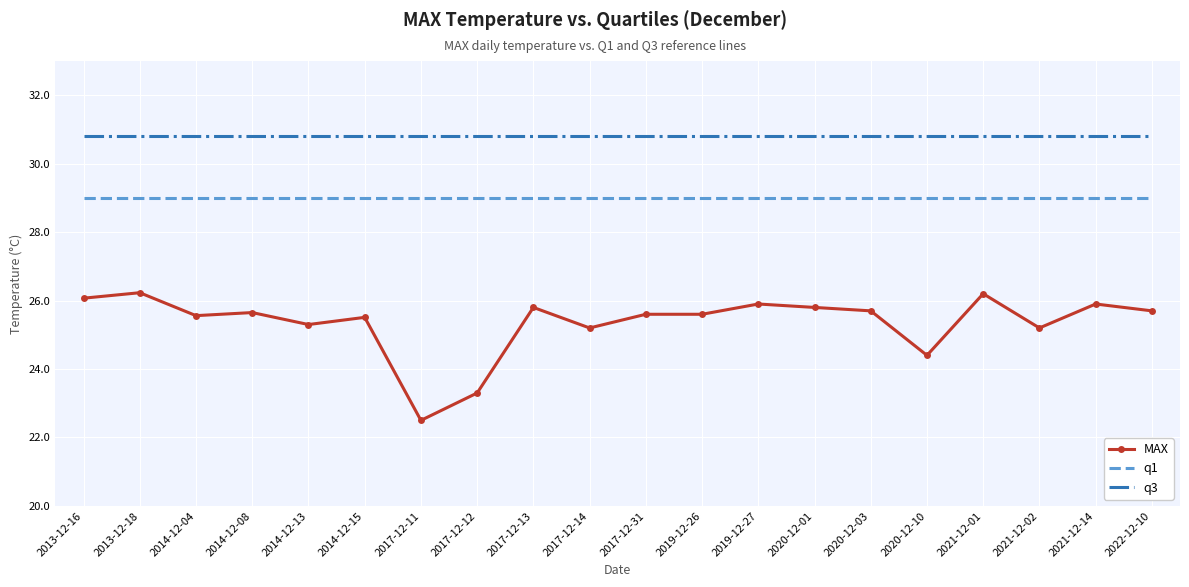

What is the sum of the q3 values at 2021-12-01 and 2014-12-04?

61.6